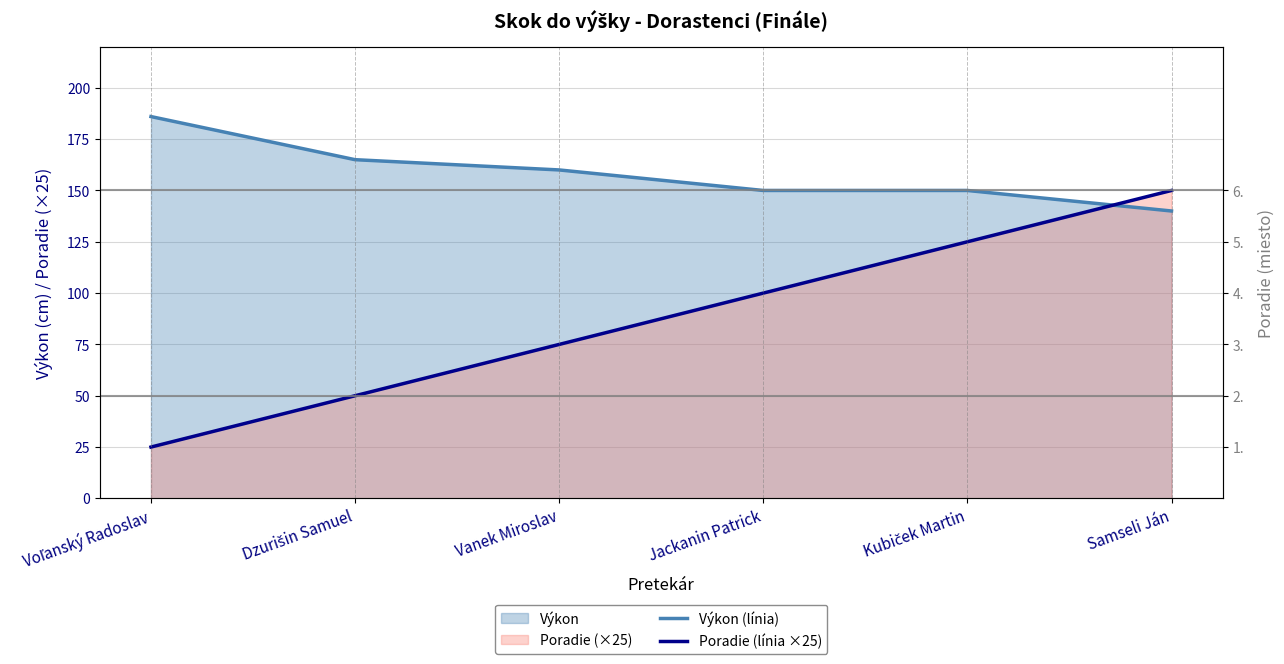

Count the Poradie (línia ×25) values in the range 50 to 125.

4